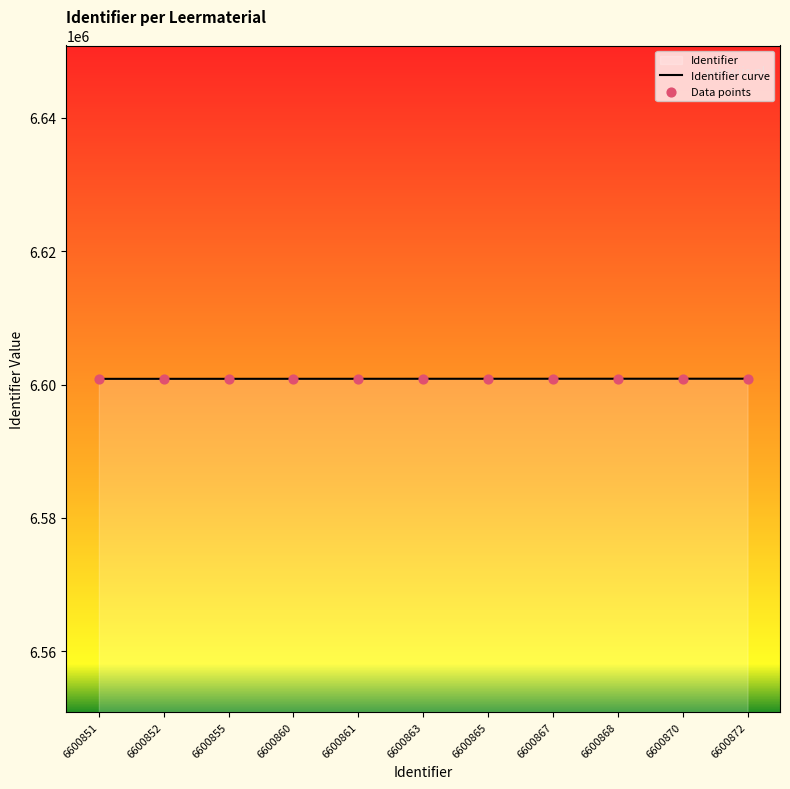

What is the minimum value for Identifier curve?

6600851.0